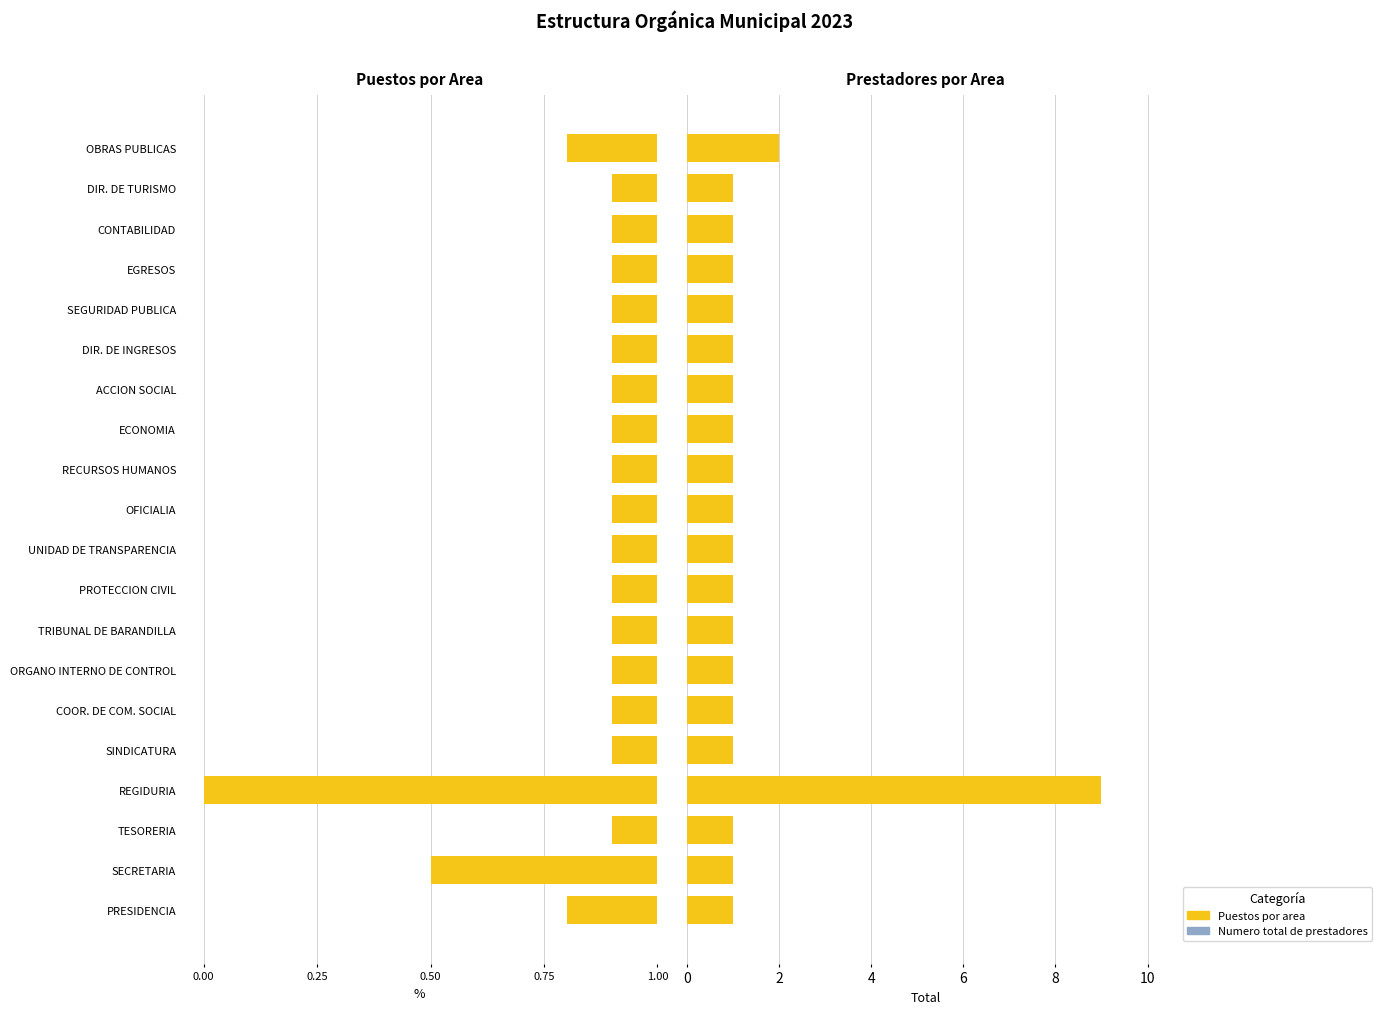

Which series changed the most between TRIBUNAL DE BARANDILLA and UNIDAD DE TRANSPARENCIA?

Puestos por area